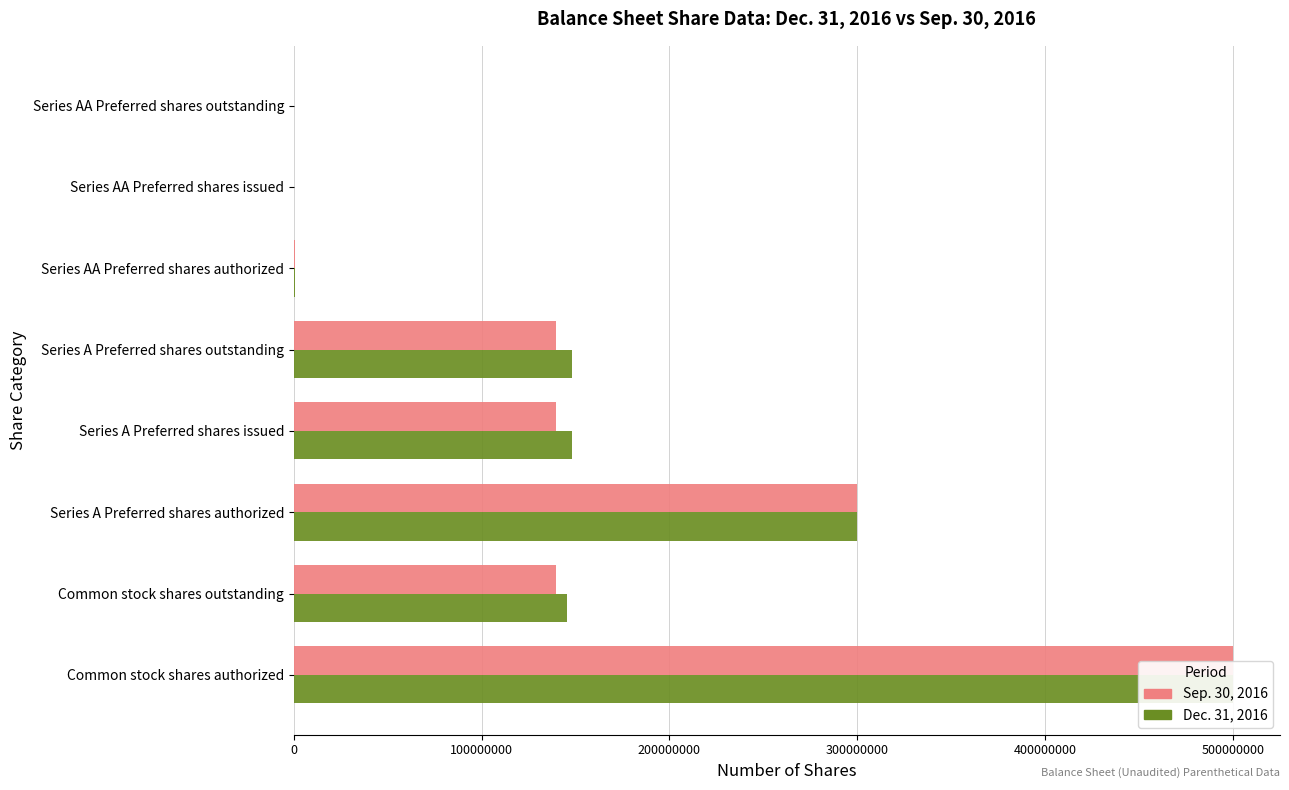

The value of Dec. 31, 2016 at Common stock shares outstanding is 145412605. True or false?

True